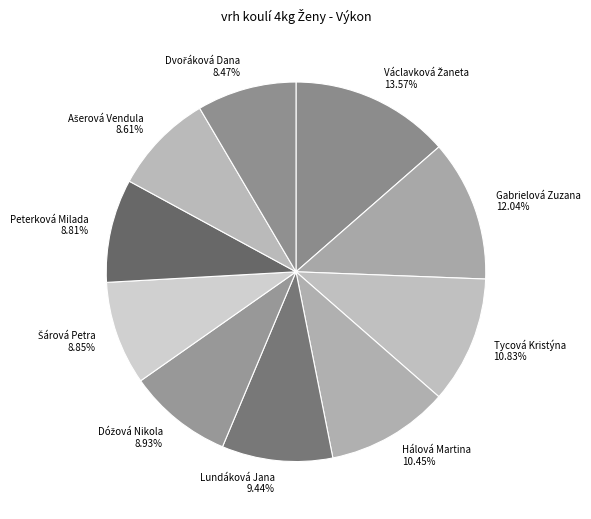

Combined, do Tycová Kristýna and Lundáková Jana account for over 50%?

No